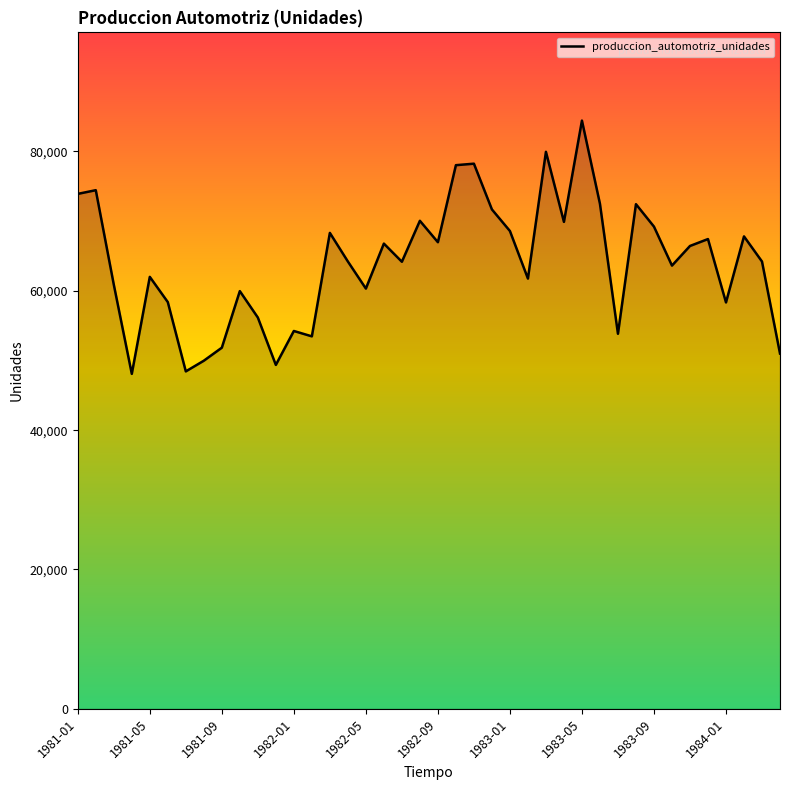

What is the difference between the maximum and minimum values?

36352